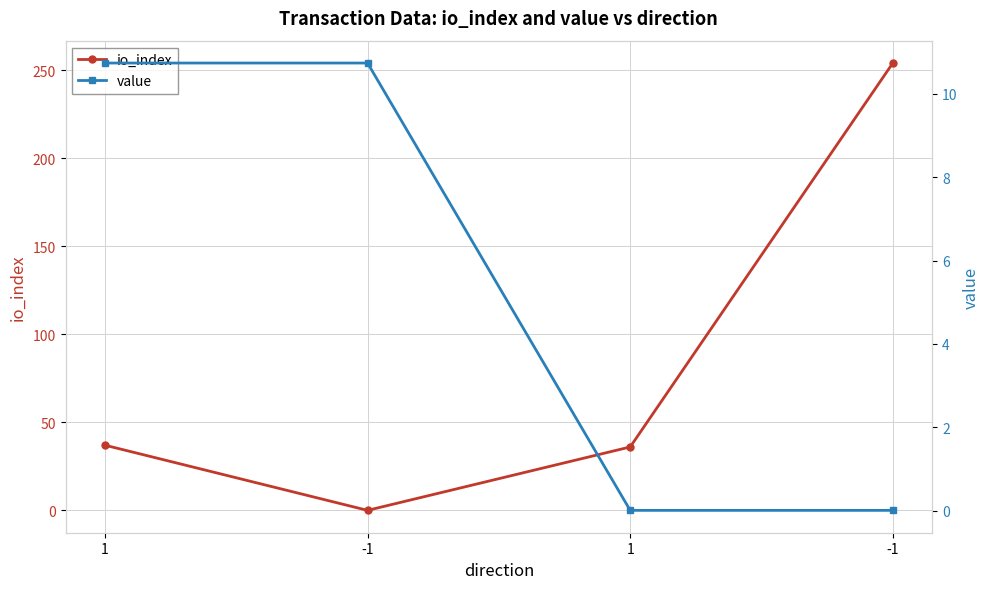

How many lines are shown in the chart?

2